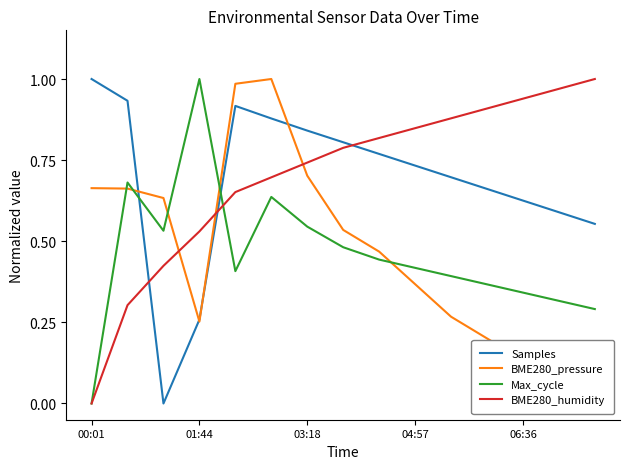

True or false: BME280_humidity has more than 1 points higher than both neighbors.

False